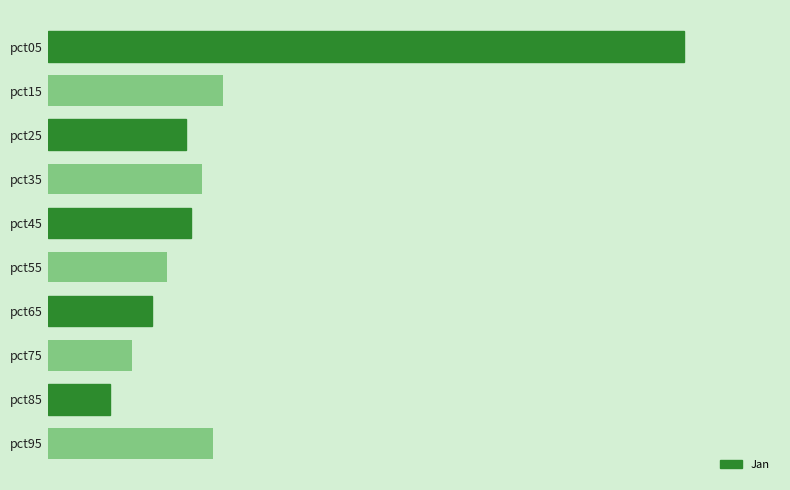

Are the bars horizontal?

Yes